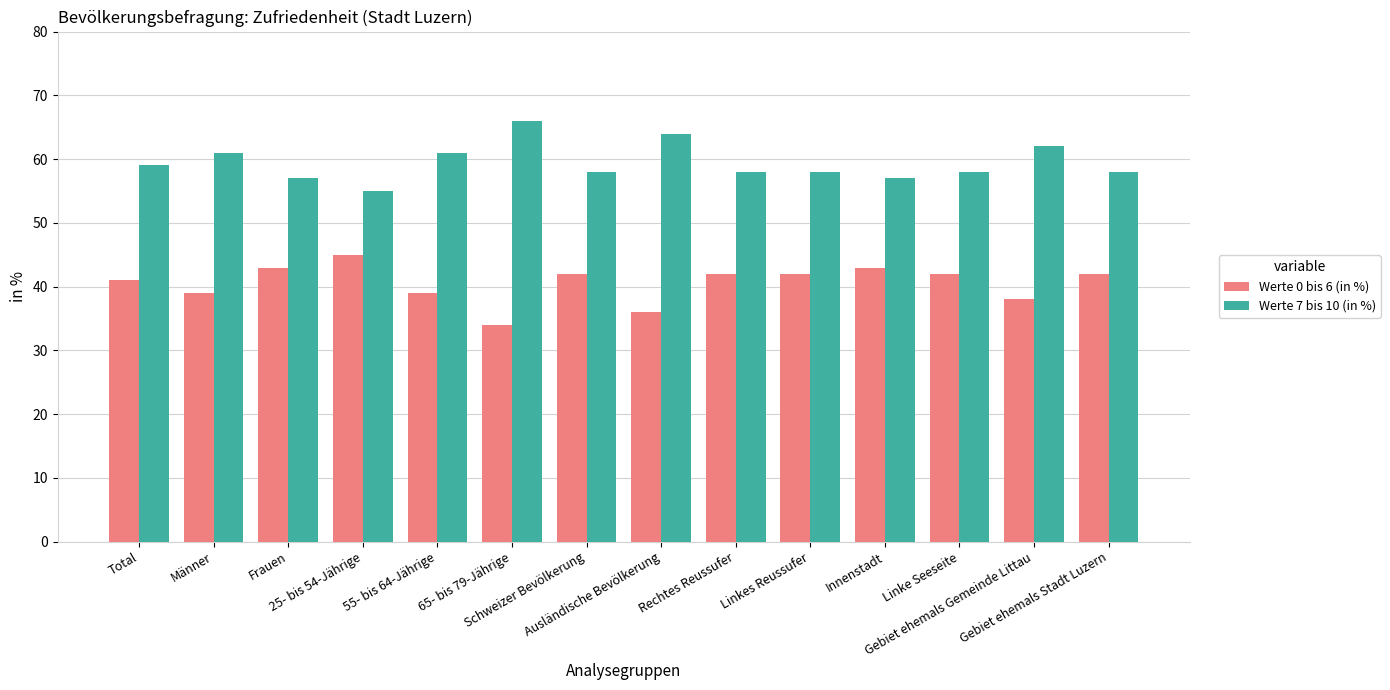

At Frauen, list the series in order from smallest to largest.

Werte 0 bis 6 (in %), Werte 7 bis 10 (in %)